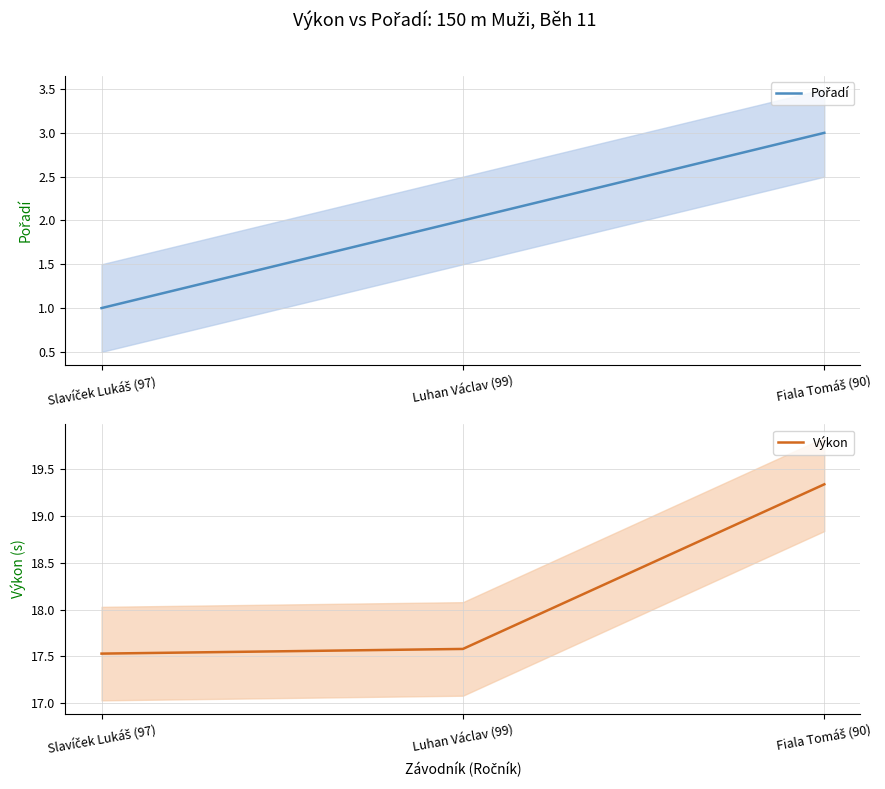

What is the minimum value for Výkon?

17.5